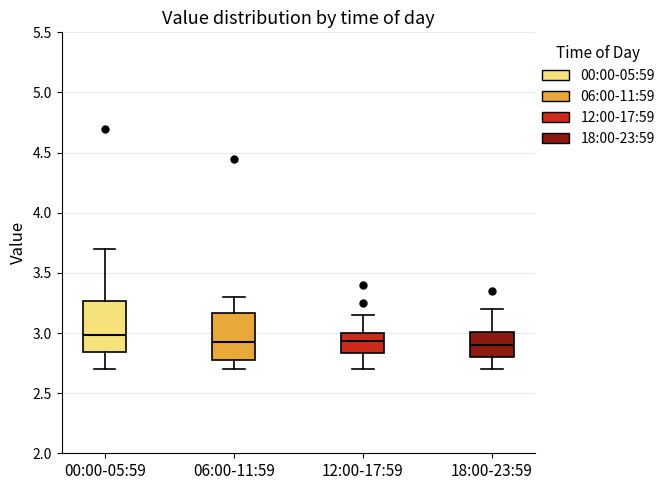

Which box's median line is the highest?

00:00-05:59